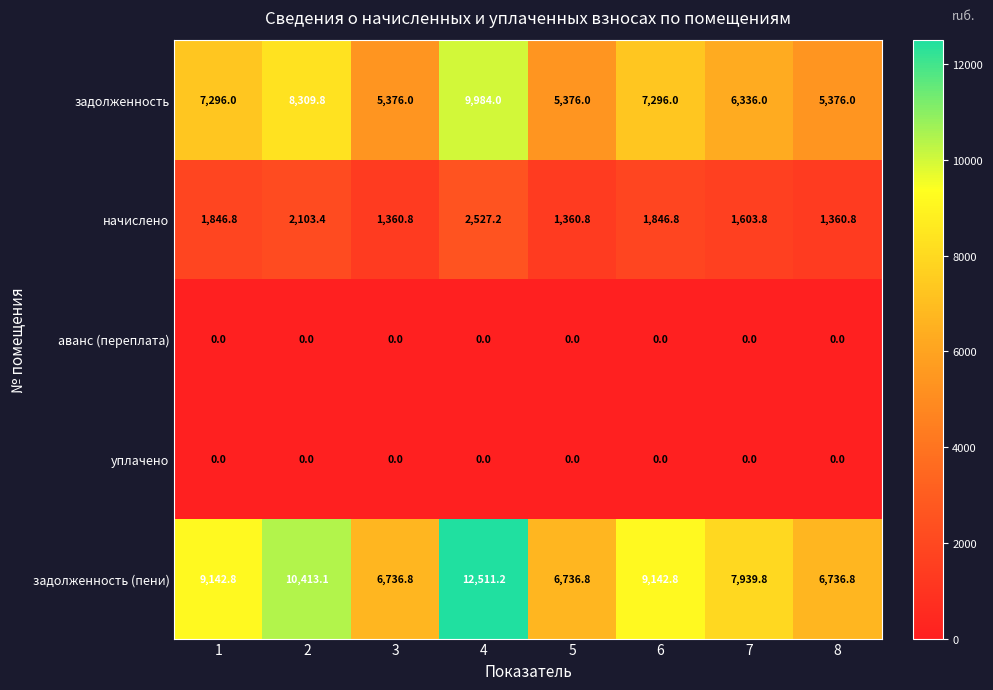

The value of аванс (переплата) at 8 is 0.0. True or false?

True